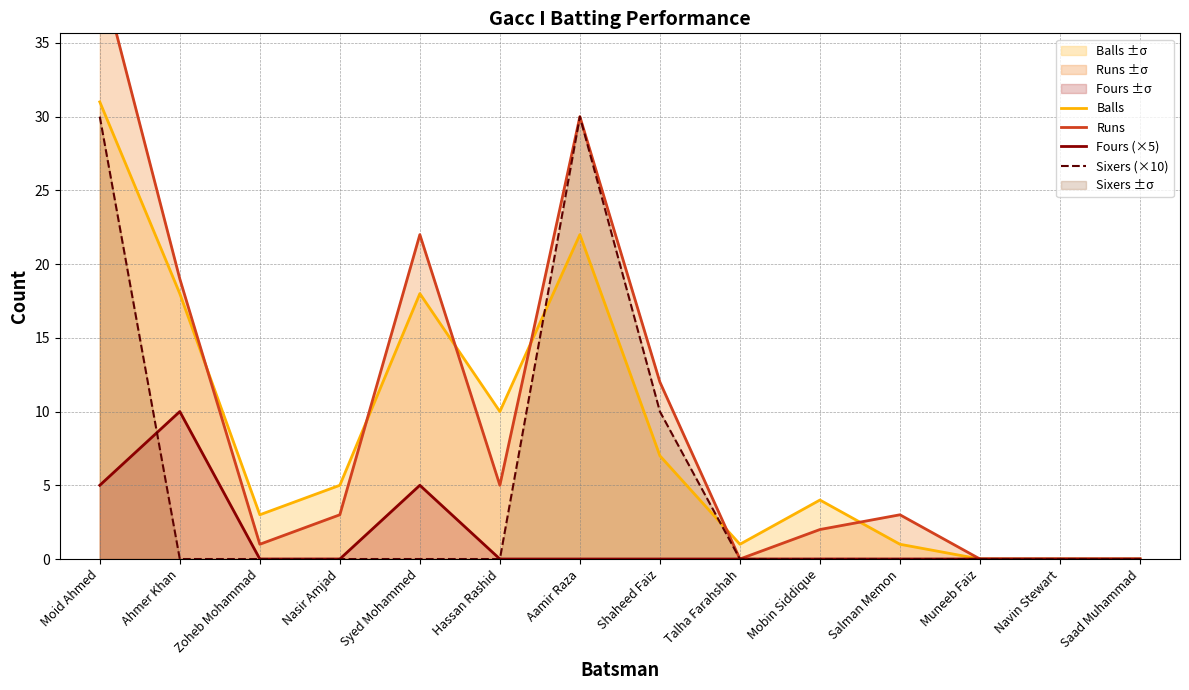

True or false: Fours (×5) has more than 2 points higher than both neighbors.

False